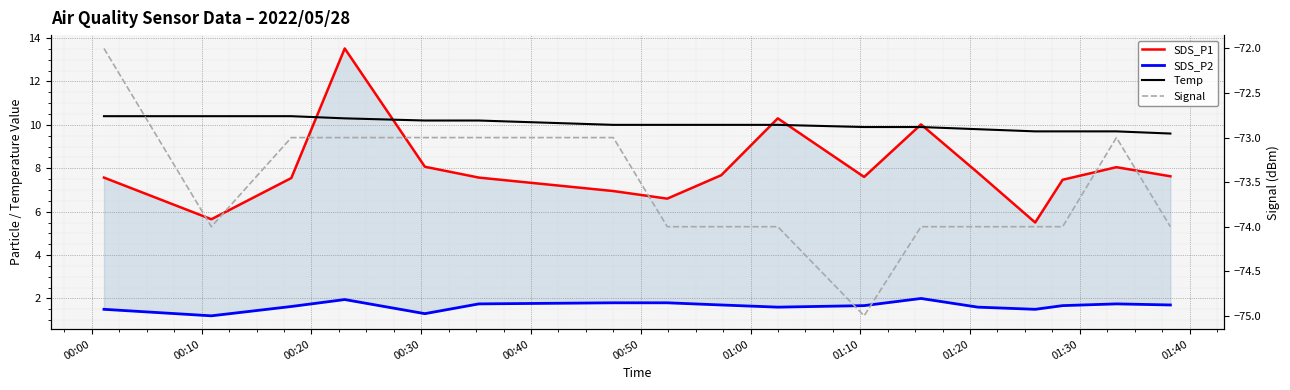

What is the highest value of the Temp series?

10.4